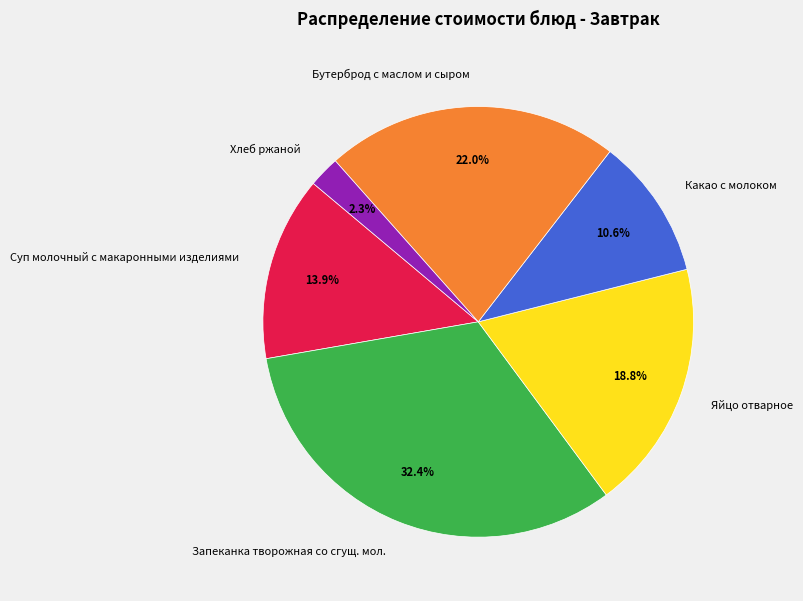

To the nearest percent, what portion does Суп молочный с макаронными изделиями represent?

14%